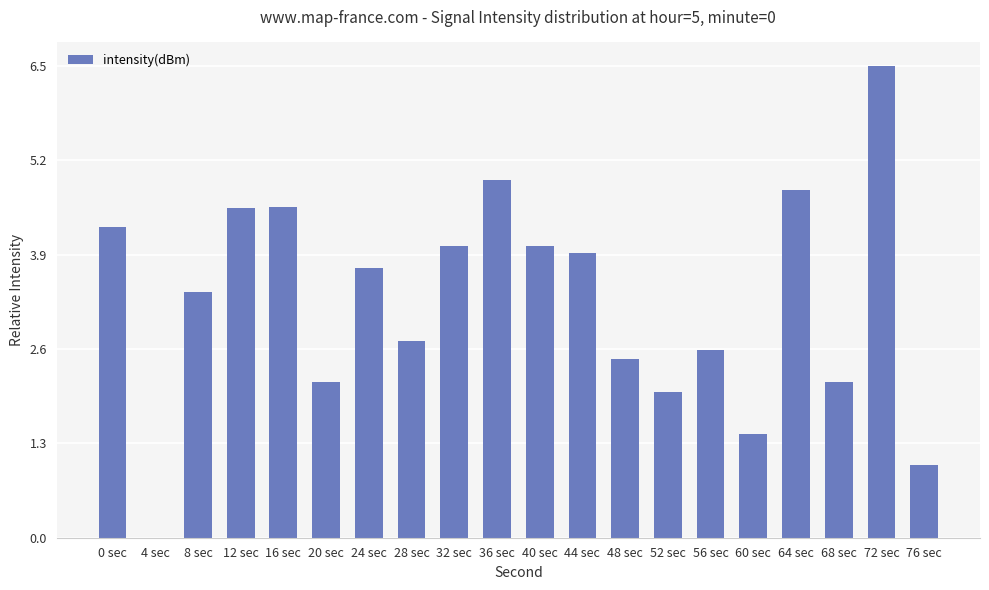

What is the sum of the values at 68 sec and 44 sec?

6.1